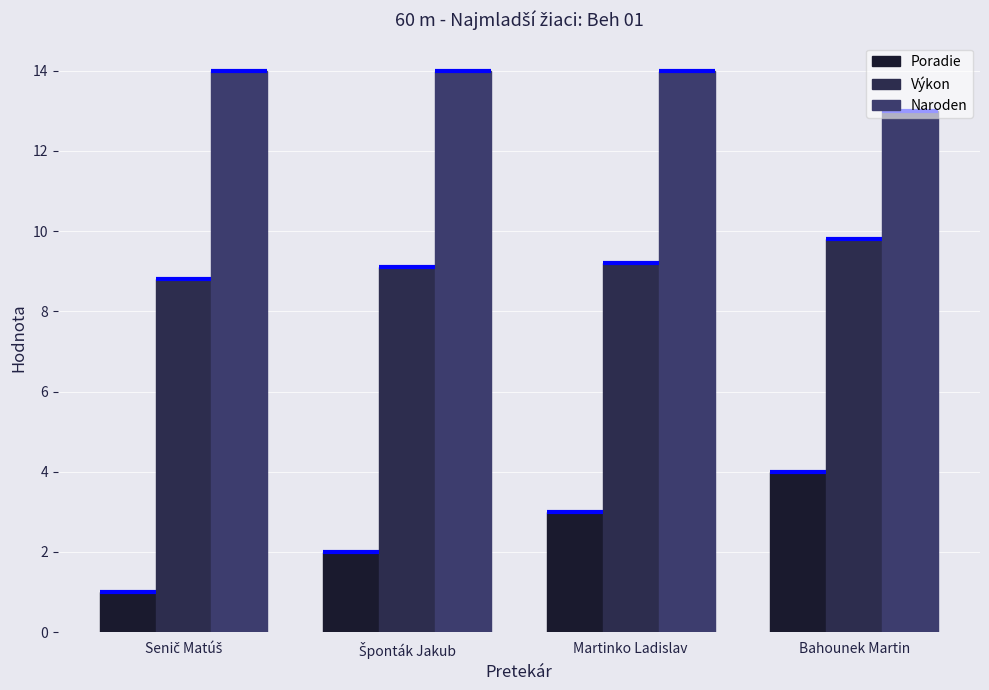

How many data points in Naroden are less than 14?

1